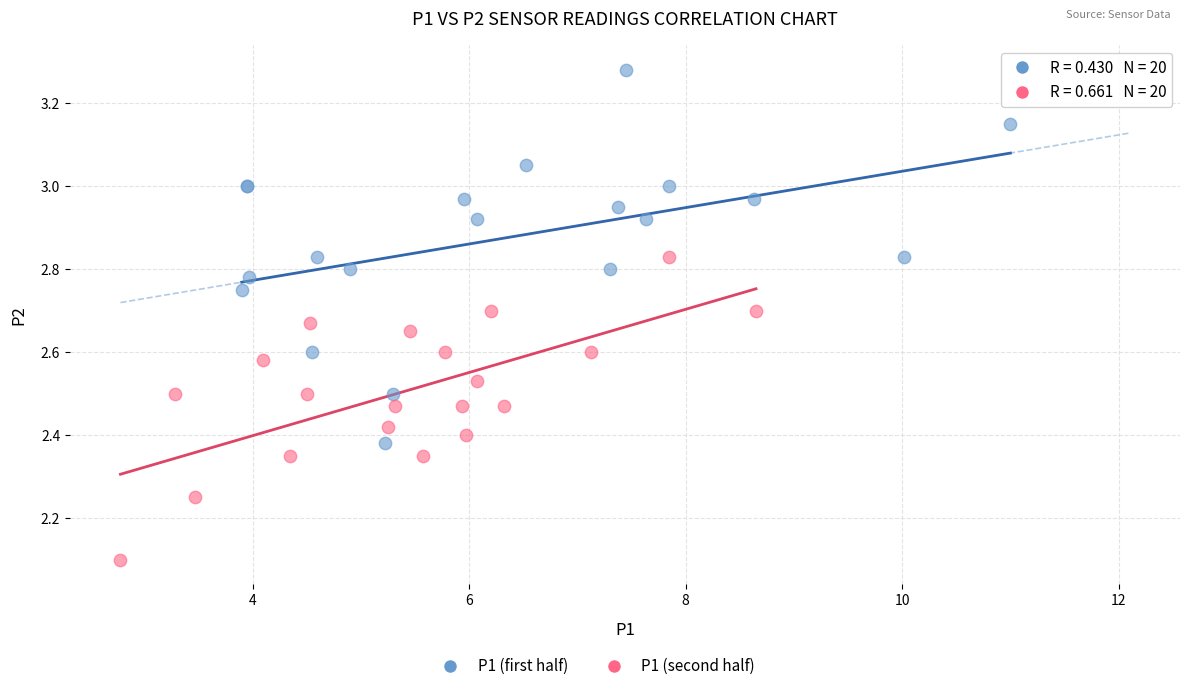

Which series reaches the maximum Y coordinate?

P1 (first half)